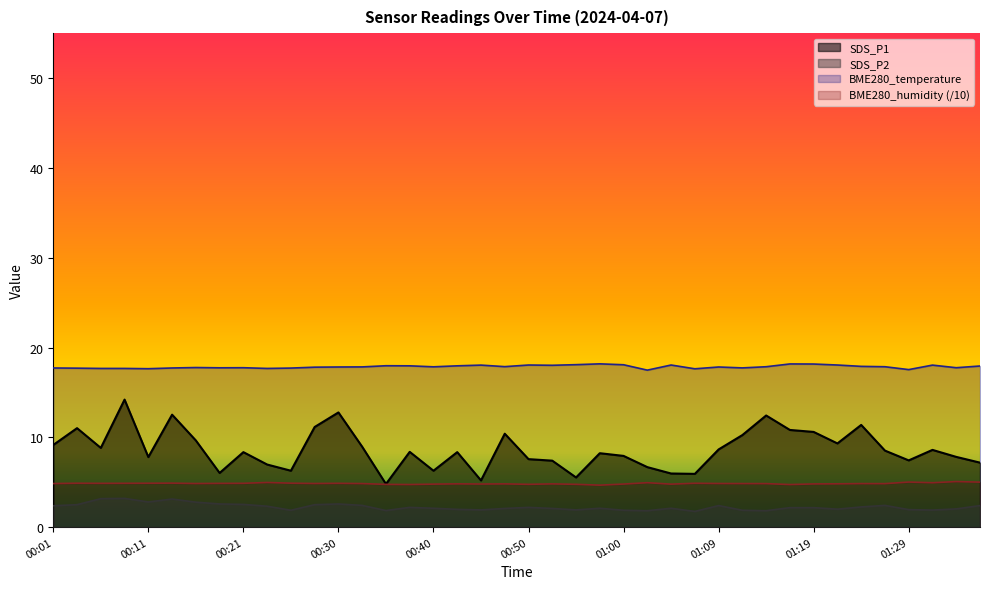

The SDS_P2 series shows 4.4 at 00:08. True or false?

False